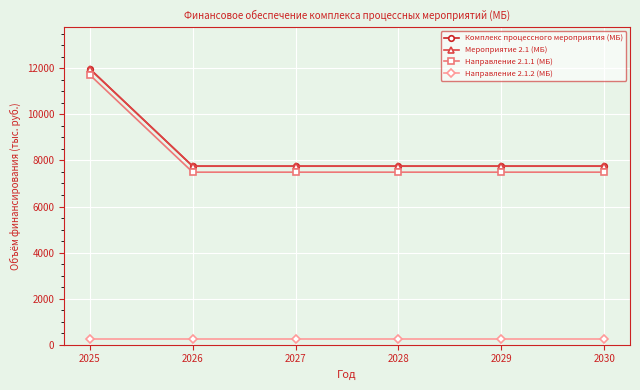

Is this an area chart (filled region under the line)?

No